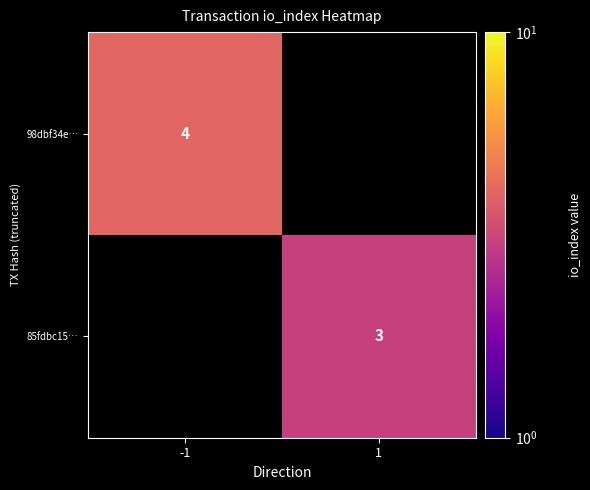

Is the value of 85fdbc15… at 1 greater than the value of 98dbf34e… at -1?

No